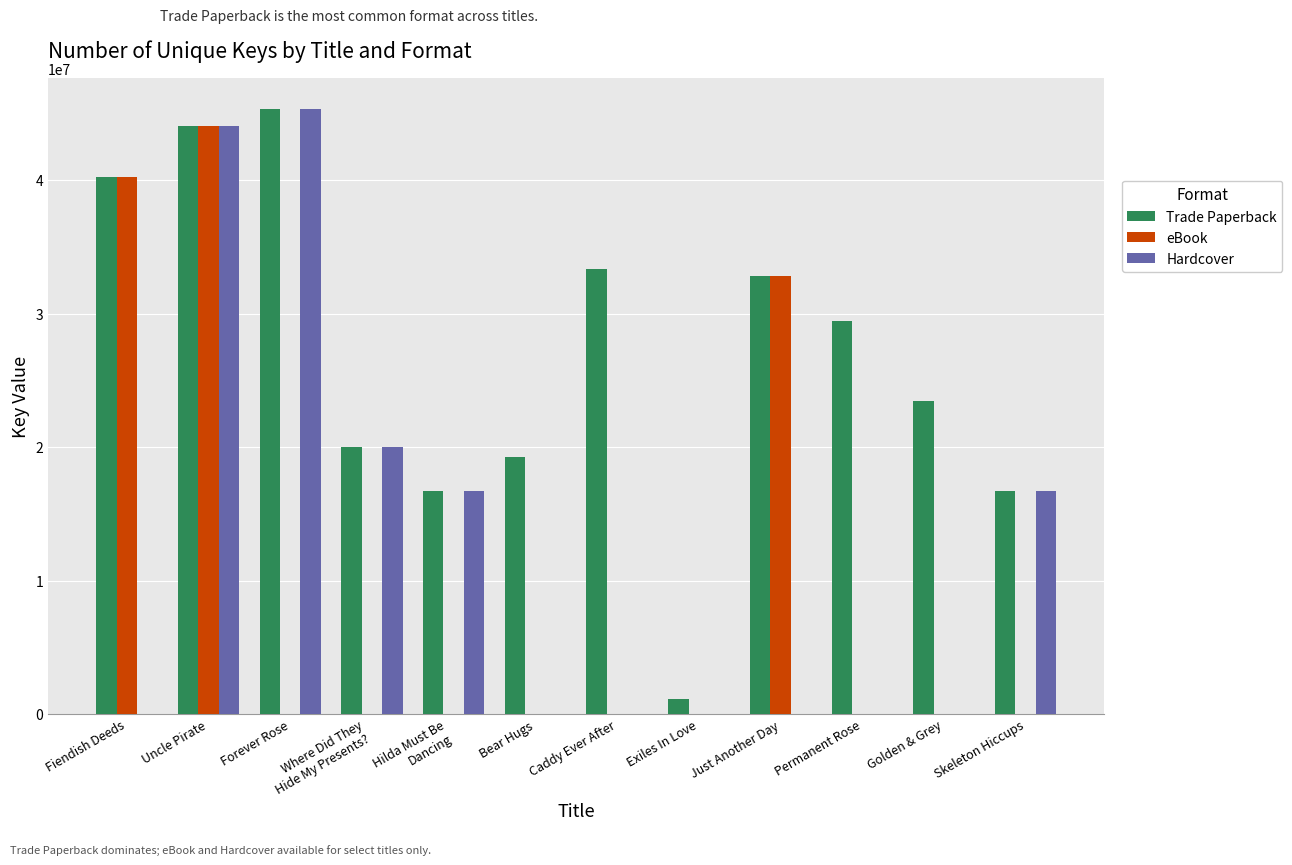

Where is Trade Paperback nearest to the value 23252629?

Golden & Grey